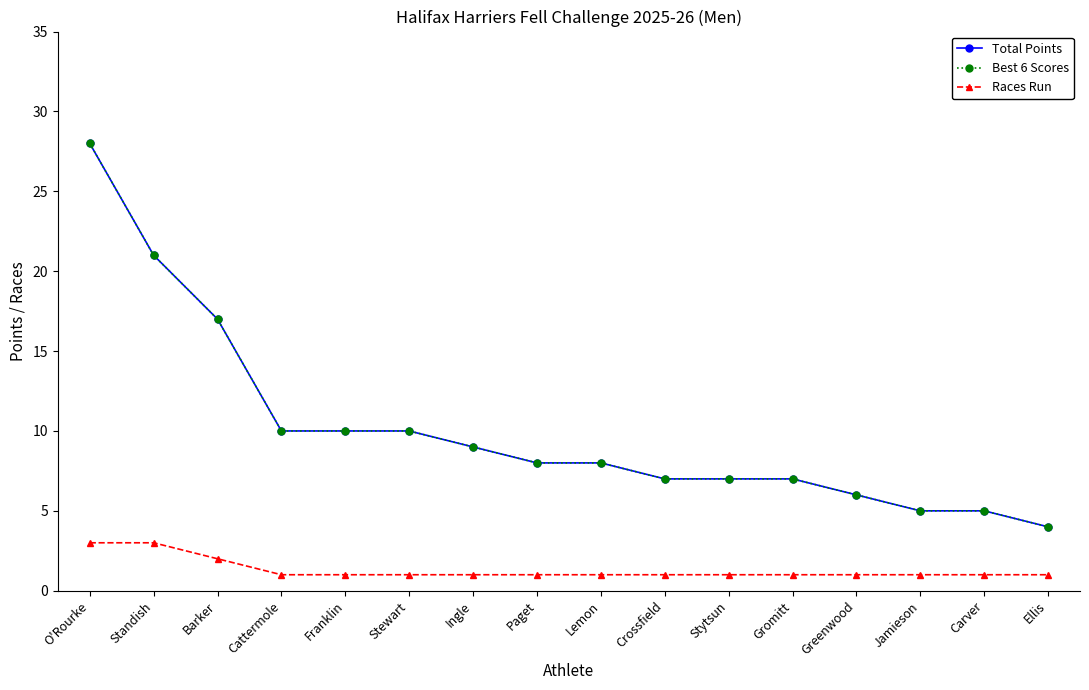

The value of Best 6 Scores at Jamieson is 5. True or false?

True